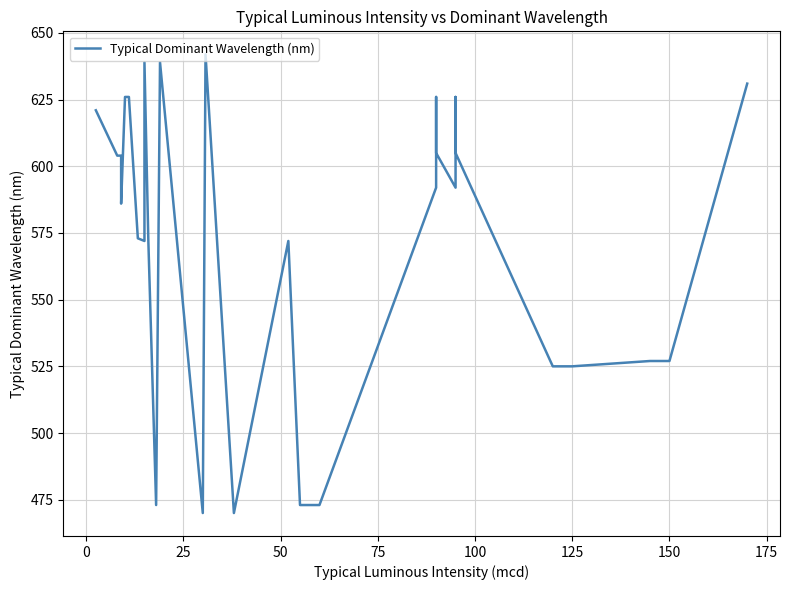

Reading right to left, list all the values displayed in this chart.

631	527	527	525	525	605	626	592	605	626	592	592	473	473	572	470	642	470	639	473	572	639	572	573	626	626	586	604	604	621